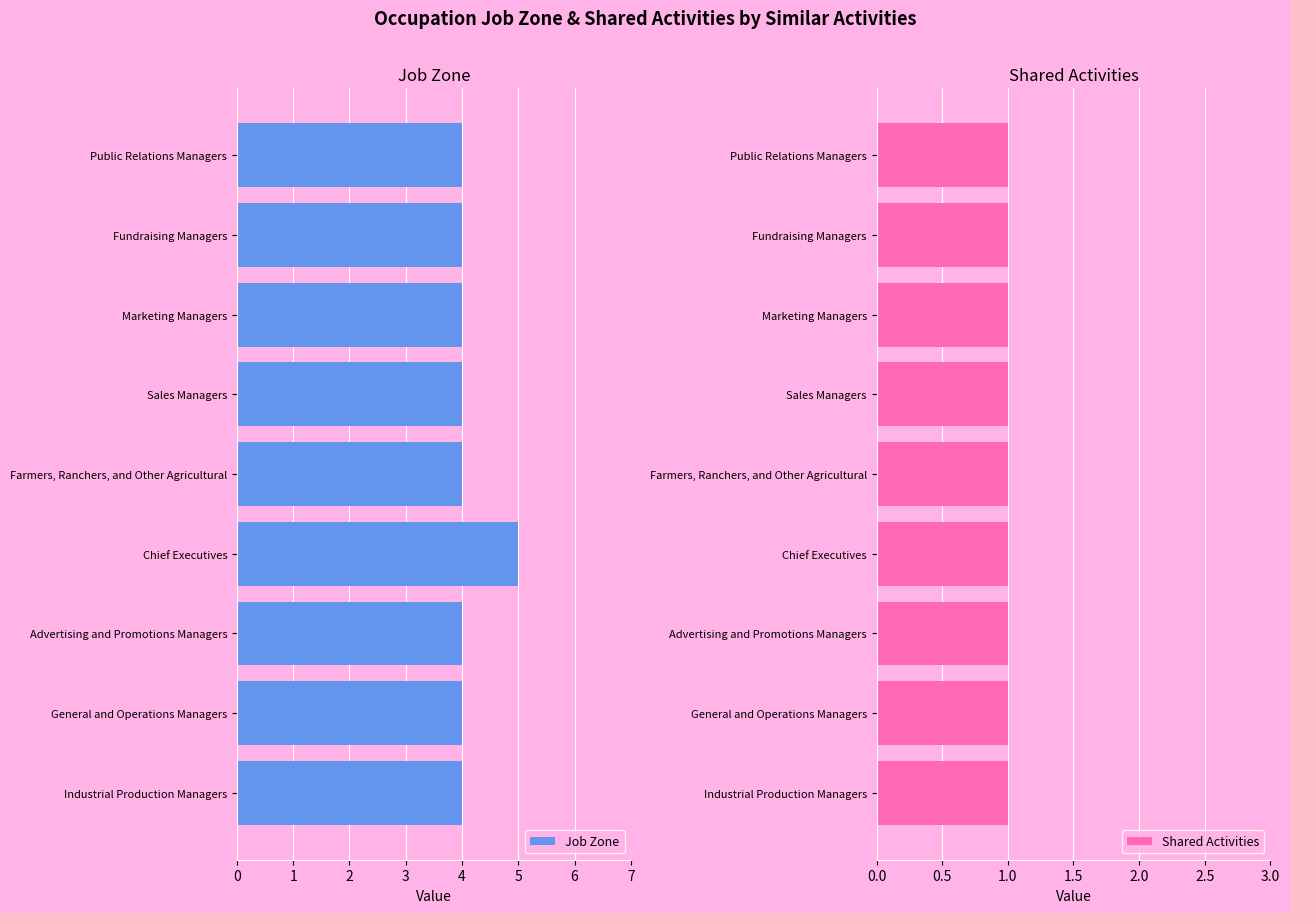

What is the sum of the Job Zone values at Marketing Managers and General and Operations Managers?

8